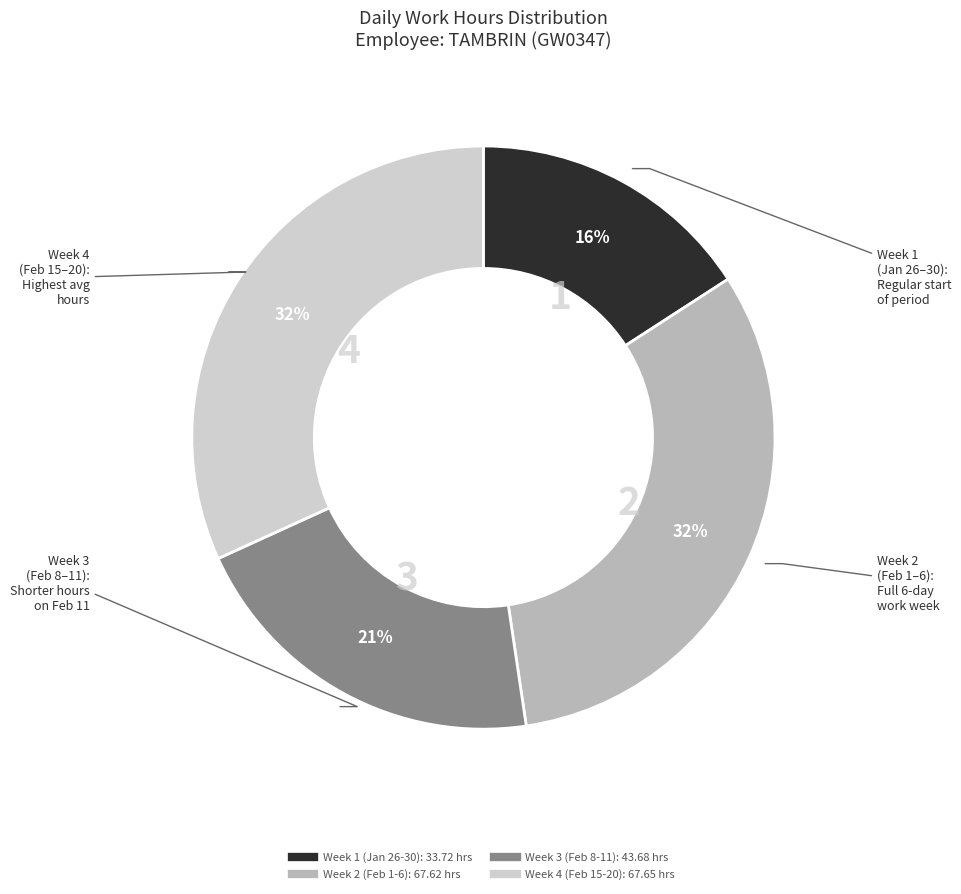

How many segments does this pie chart have?

4